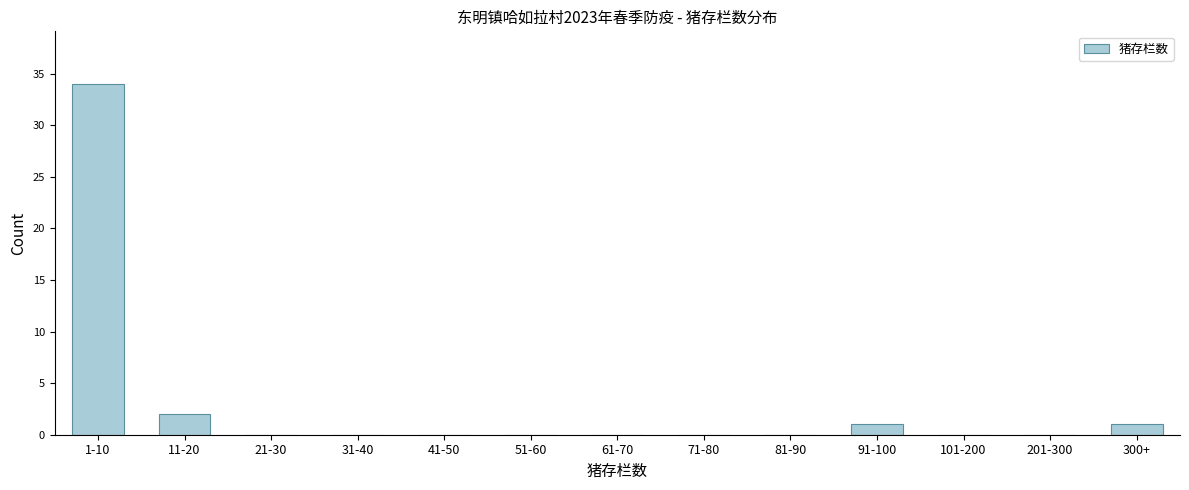

Reading left to right, list all the values displayed in this chart.

1-10=34	11-20=2	21-30=0	31-40=0	41-50=0	51-60=0	61-70=0	71-80=0	81-90=0	91-100=1	101-200=0	201-300=0	300+=1